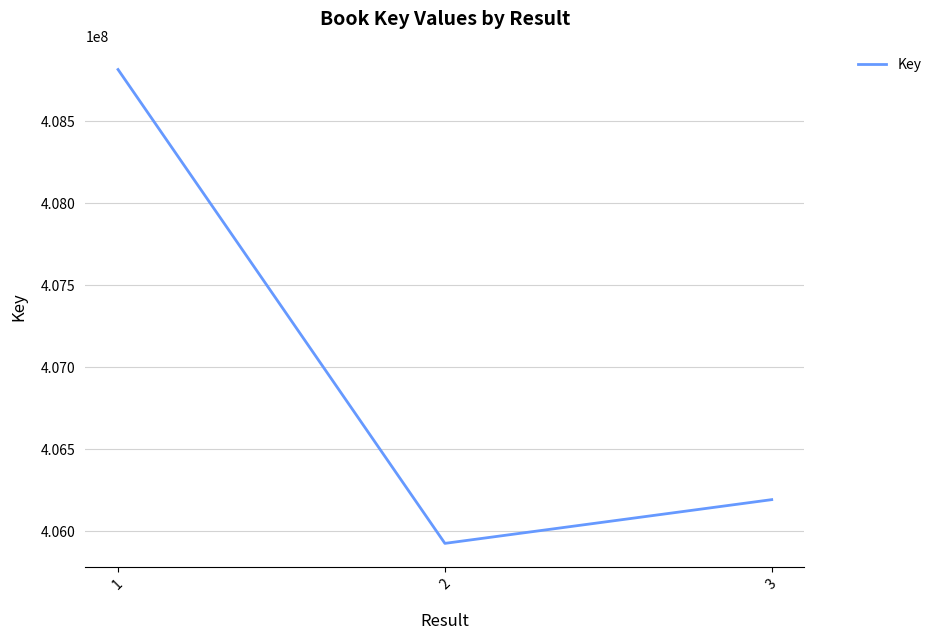

At which category does the chart reach its minimum across all series?

2